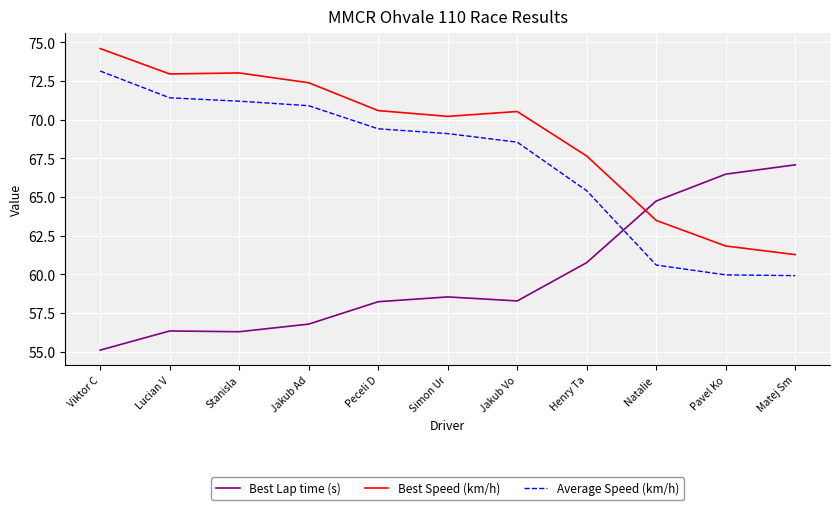

What is the difference between the highest and lowest values at Stanisla?

16.7